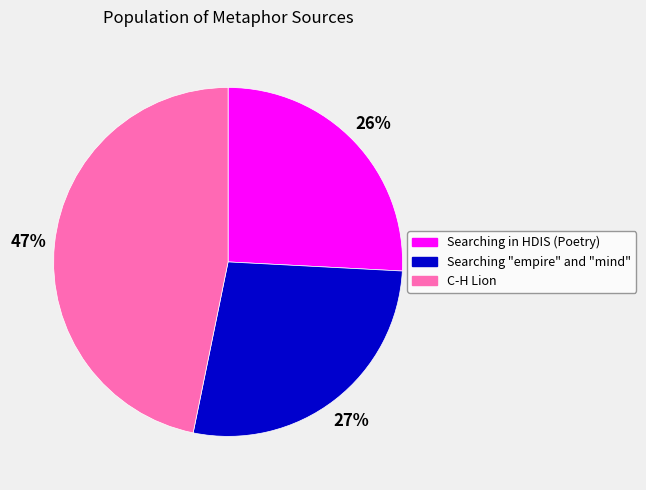

Is the sum of Searching in HDIS (Poetry) and Searching "empire" and "mind" greater than half?

Yes